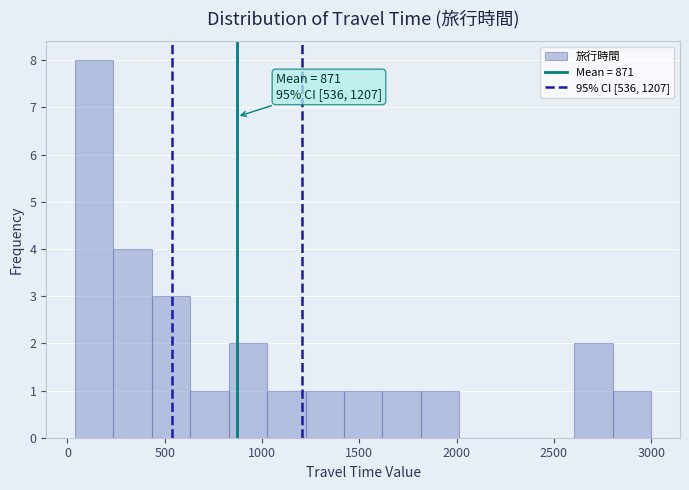

Around what value on the x-axis is the tallest bar? Give the approximate position of its centre, as read against the axis.

150